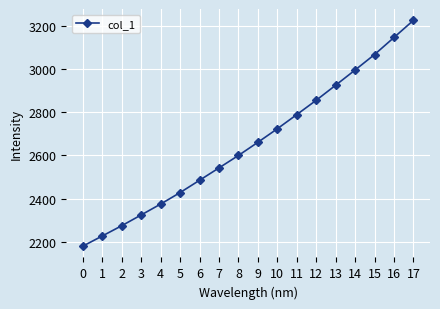

What is the ratio of the value at 4 to the value at 12?

0.8